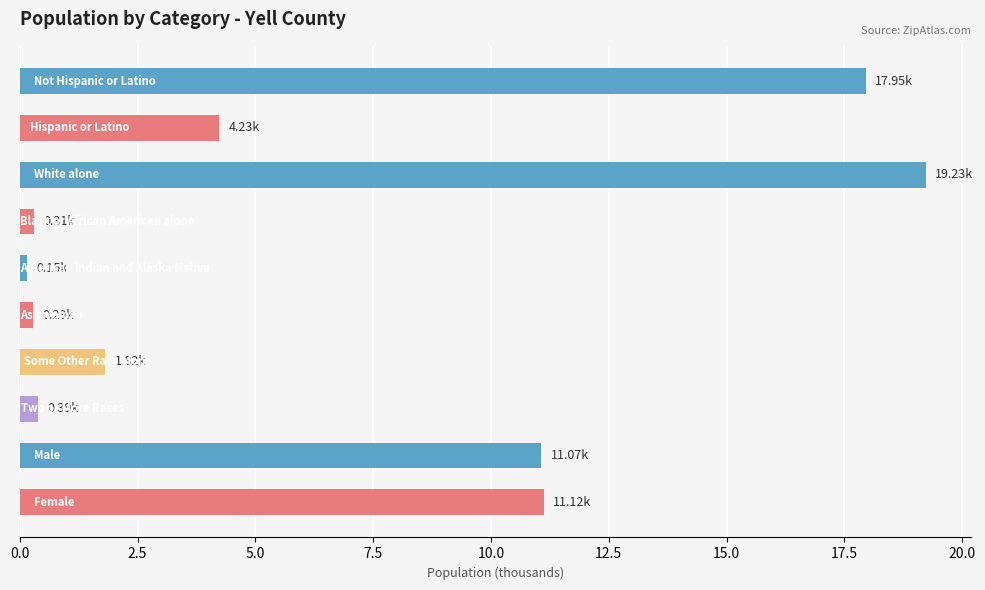

What is the sum of all values?

66.5